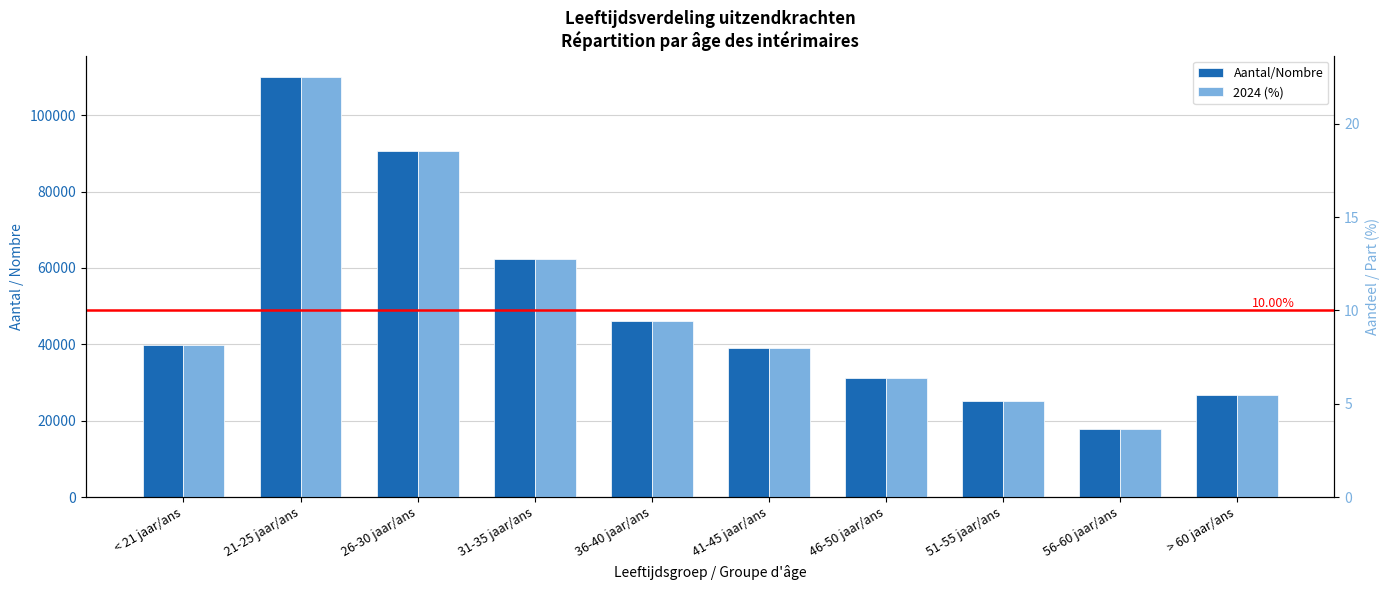

Between 21-25 jaar/ans and 26-30 jaar/ans, which series saw the biggest shift?

Aantal/Nombre